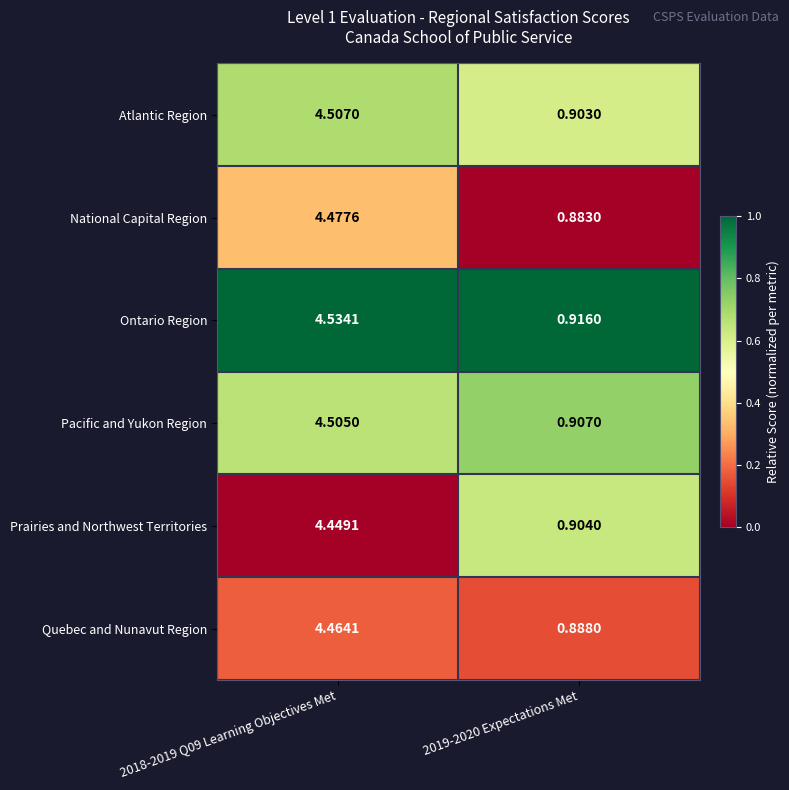

List the series in order of their peak value, highest first.

Ontario Region, Atlantic Region, Pacific and Yukon Region, National Capital Region, Quebec and Nunavut Region, Prairies and Northwest Territories